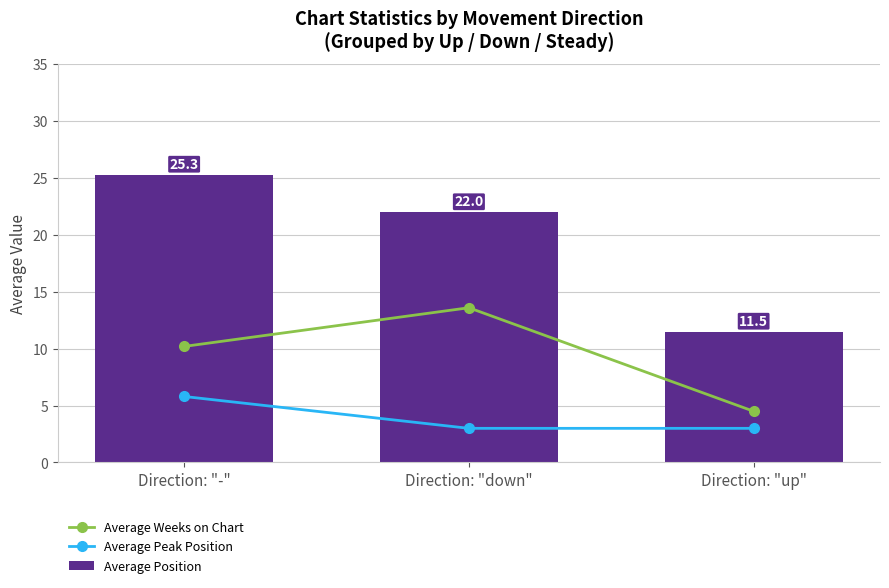

Which category has the highest value across all series?

Direction: "-"